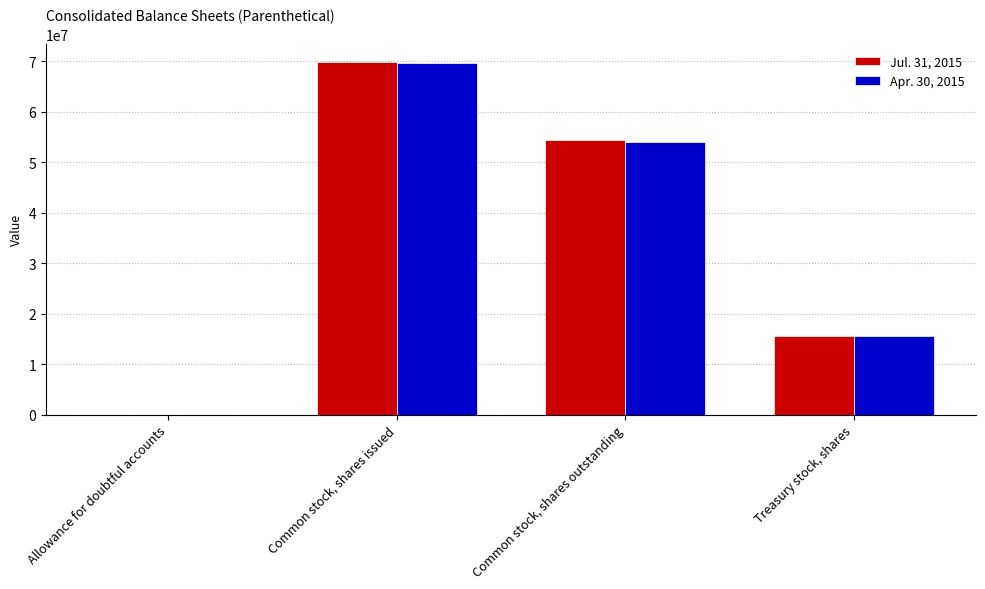

What is the difference between the Jul. 31, 2015 values at Common stock, shares outstanding and Allowance for doubtful accounts?

54367674